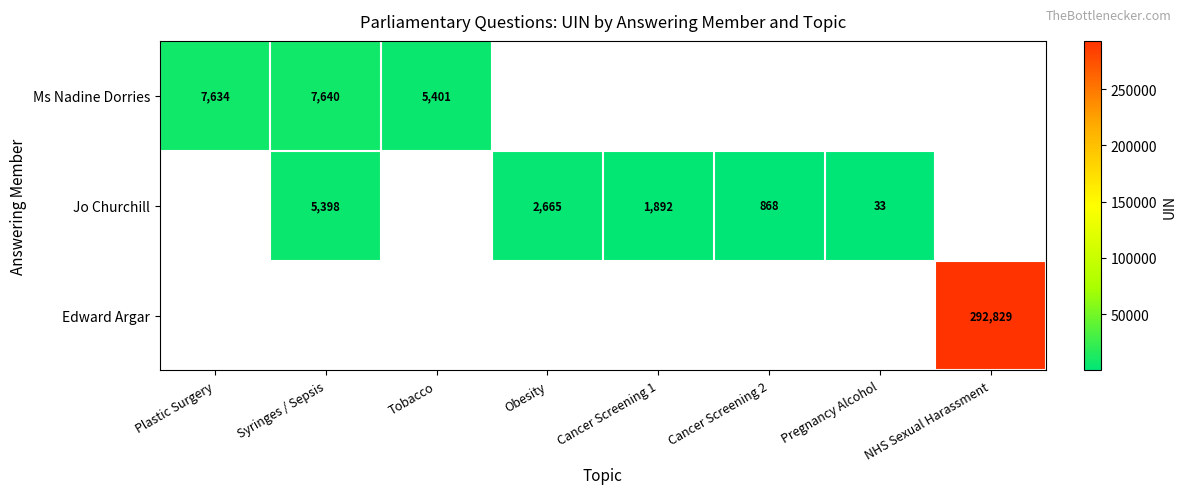

Is it true that Edward Argar equals 292829 at NHS Sexual Harassment?

True